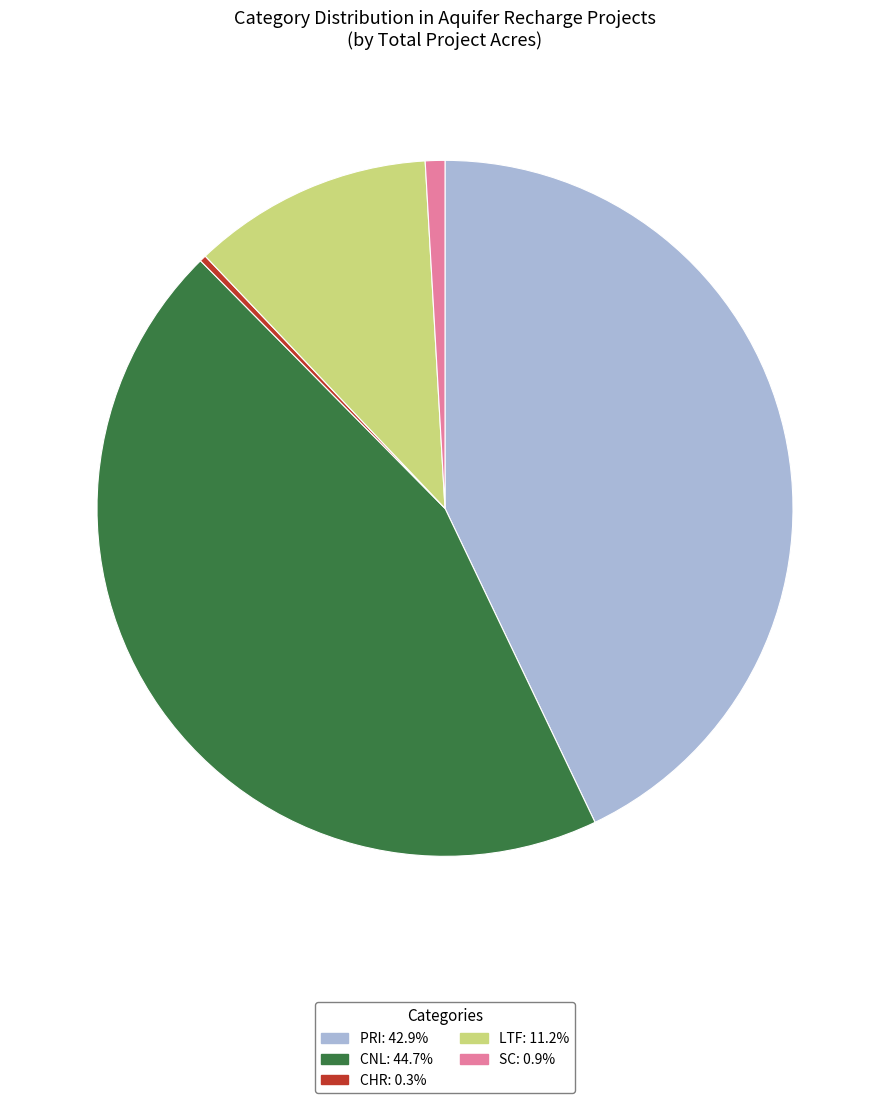

Which has a higher value, SC or CHR?

SC